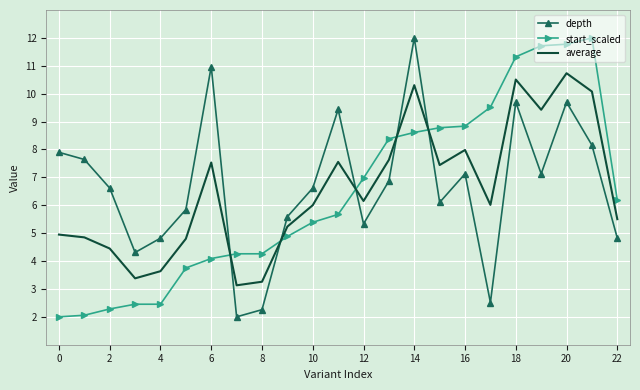

What is the highest value of the depth series?

12.0